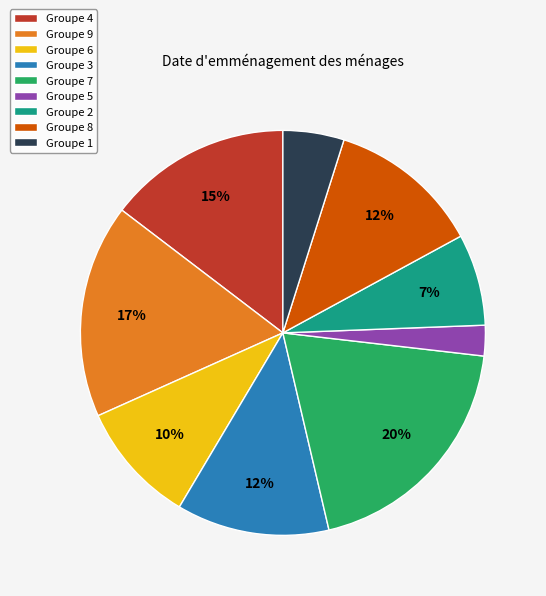

To the nearest percent, what portion does Groupe 3 represent?

12%